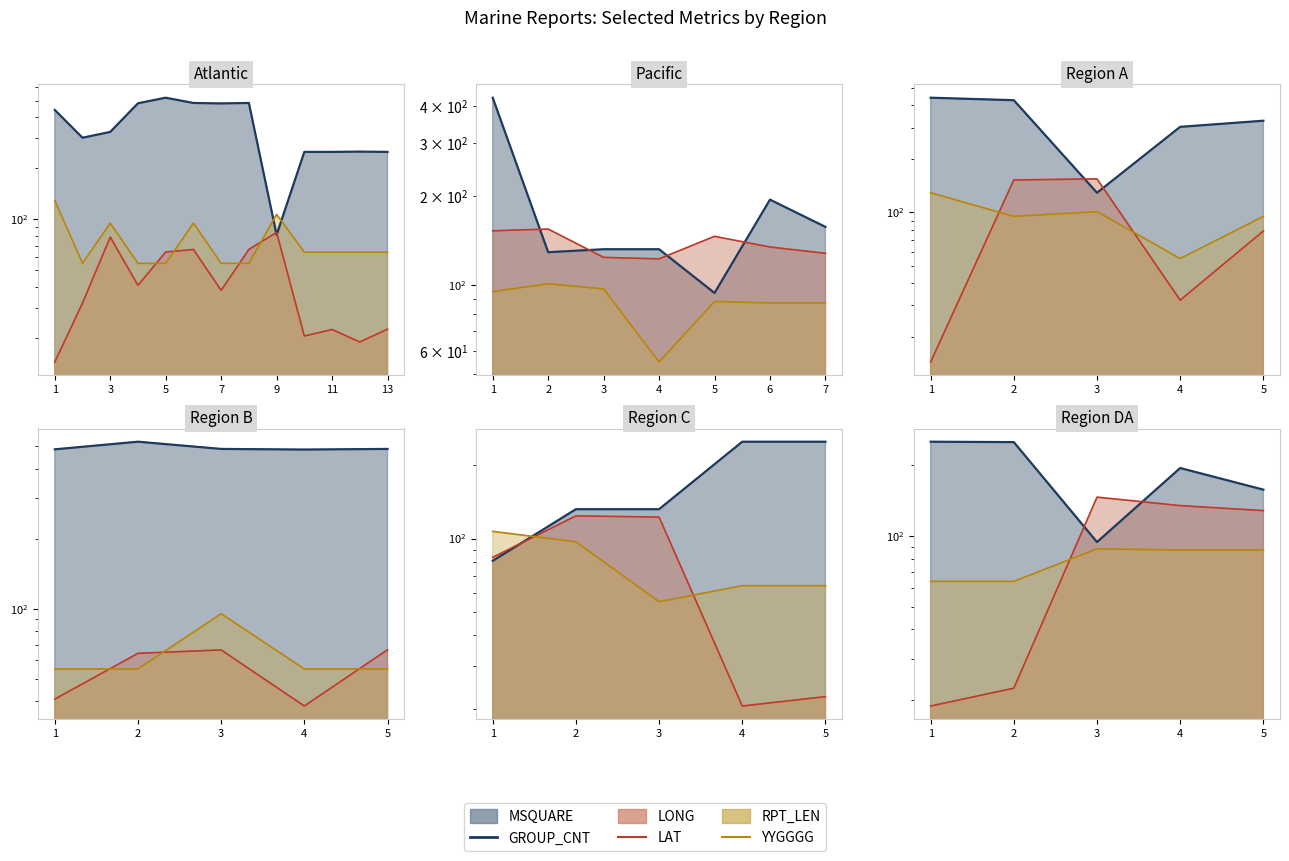

Where is RPT_LEN_line nearest to the value 76?

4